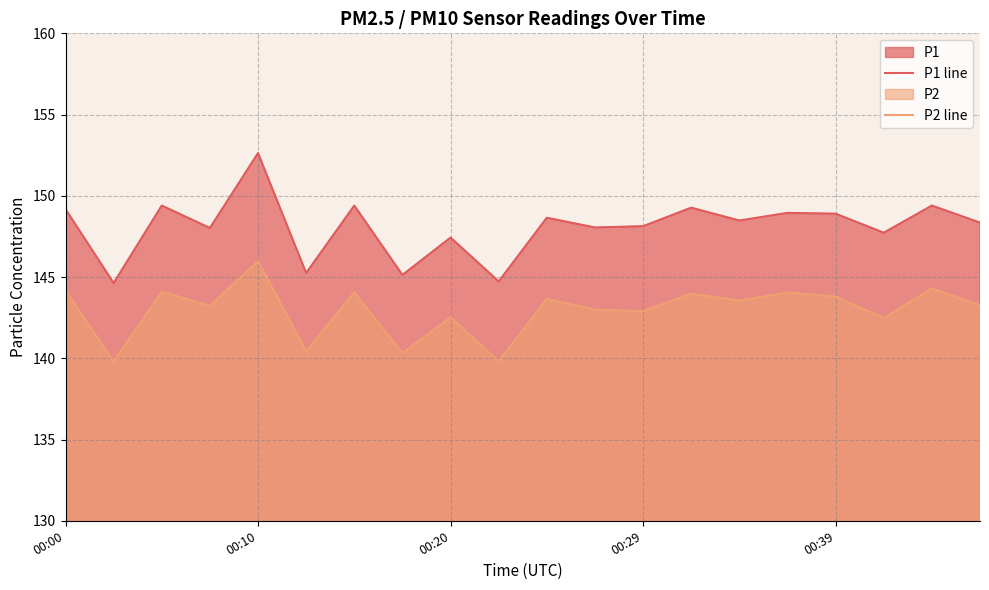

How many interior local valleys does the P2 line series have?

8